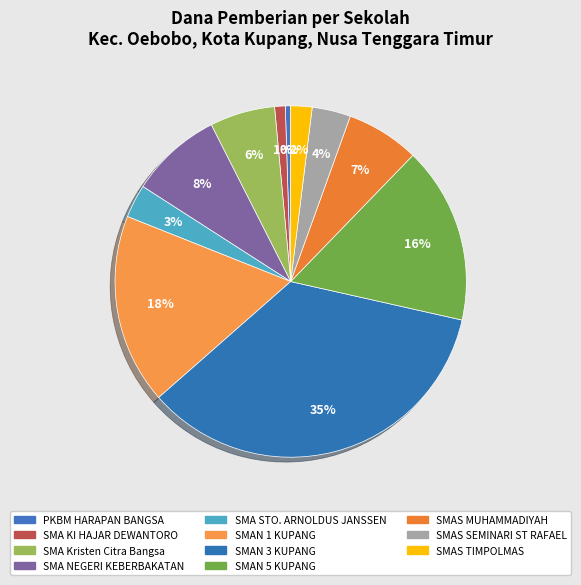

What is the change in value from SMAN 1 KUPANG to SMAN 5 KUPANG?

-9000000